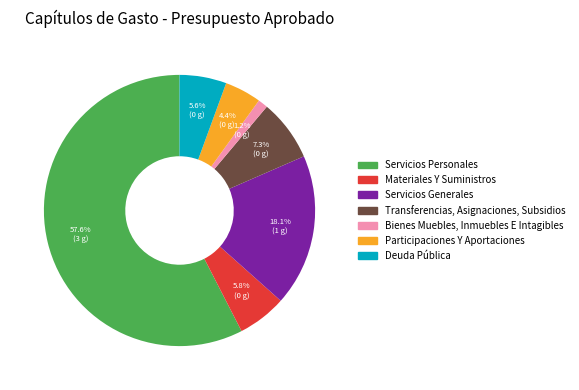

To the nearest percent, what is the difference between the largest and smallest slice percentages?

58%